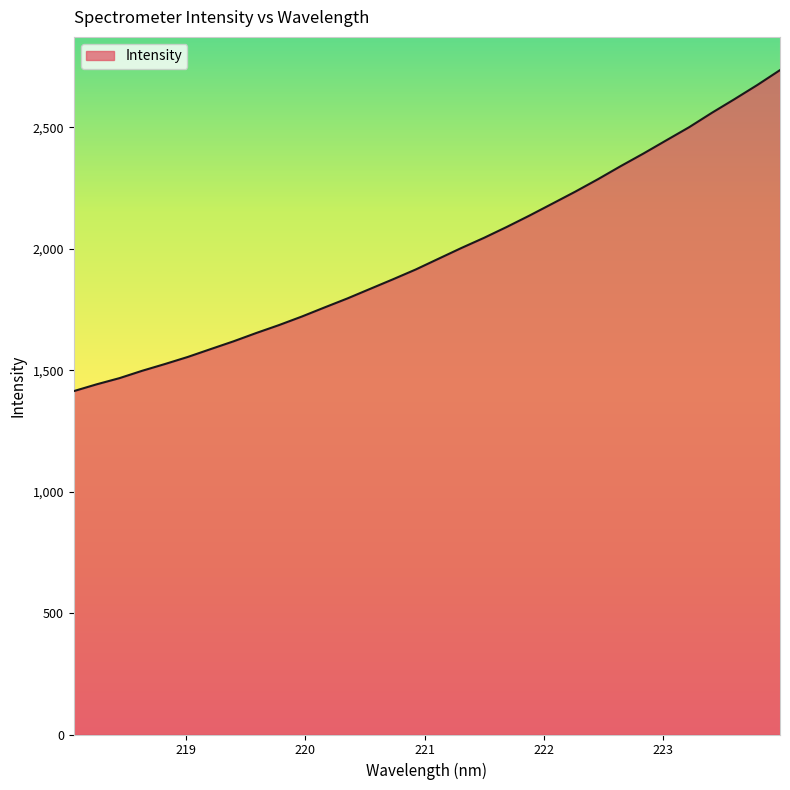

What is the greatest value displayed?

2735.6